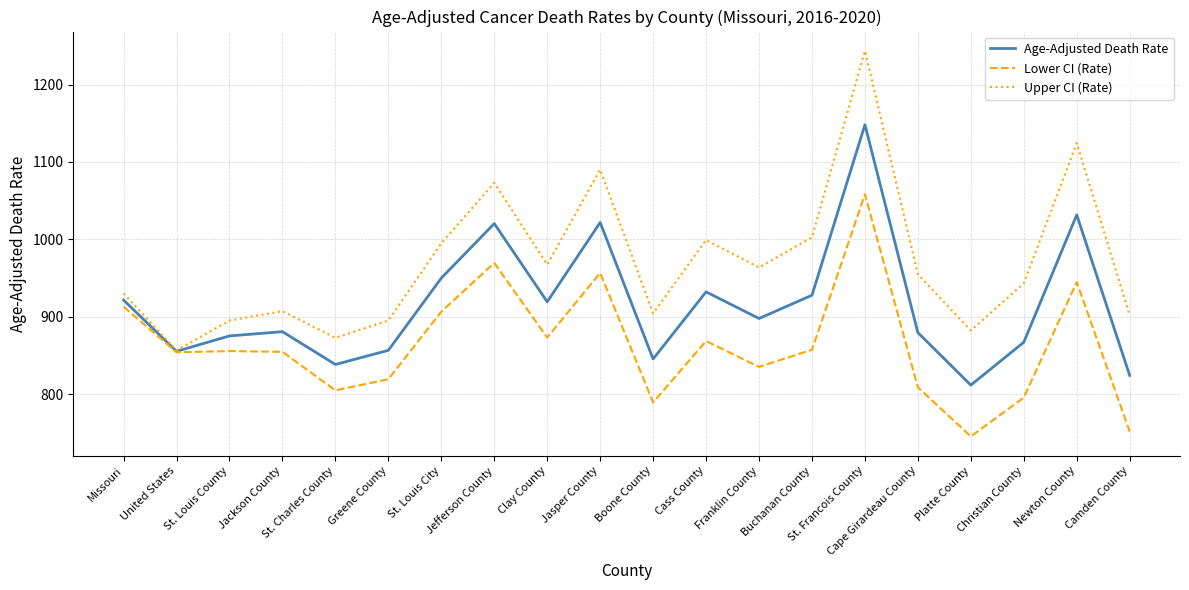

True or false: Age-Adjusted Death Rate has more than 1 interior local peaks.

True